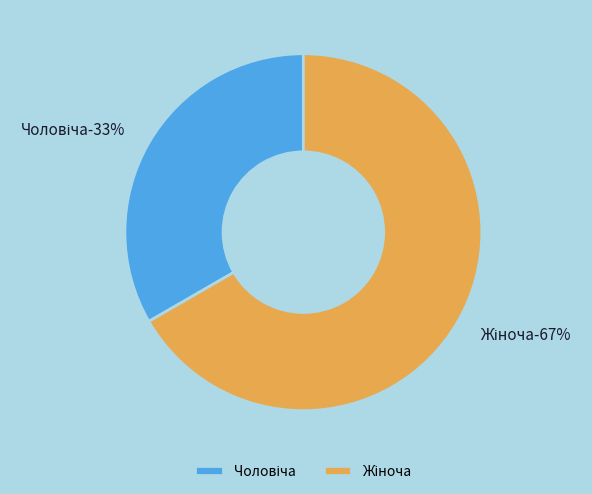

To the nearest percent, what is the combined percentage of Чоловіча and Жіноча?

100%